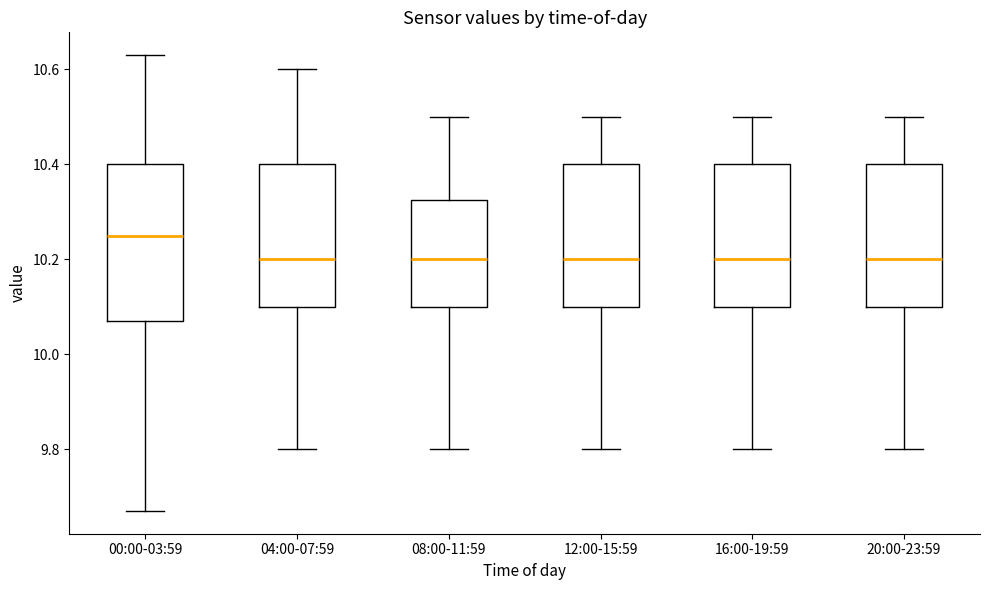

Reading left to right, transcribe this box plot: for each box, give where its median line is, the range the box spans, and where its two whiskers end, as read against the y-axis. The values are not printed on the chart, so give them approximately, as read against the axis.

00:00-03:59: median 10.26, box 10.08 to 10.40, whiskers 9.68 to 10.64
04:00-07:59: median 10.20, box 10.10 to 10.40, whiskers 9.80 to 10.60
08:00-11:59: median 10.20, box 10.10 to 10.32, whiskers 9.80 to 10.50
12:00-15:59: median 10.20, box 10.10 to 10.40, whiskers 9.80 to 10.50
16:00-19:59: median 10.20, box 10.10 to 10.40, whiskers 9.80 to 10.50
20:00-23:59: median 10.20, box 10.10 to 10.40, whiskers 9.80 to 10.50